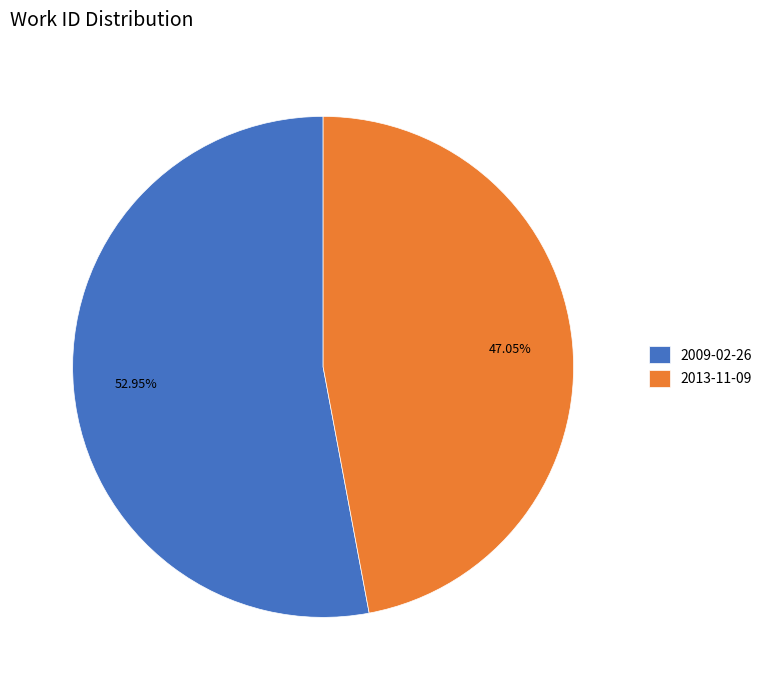

Which has a higher value, 2013-11-09 or 2009-02-26?

2009-02-26